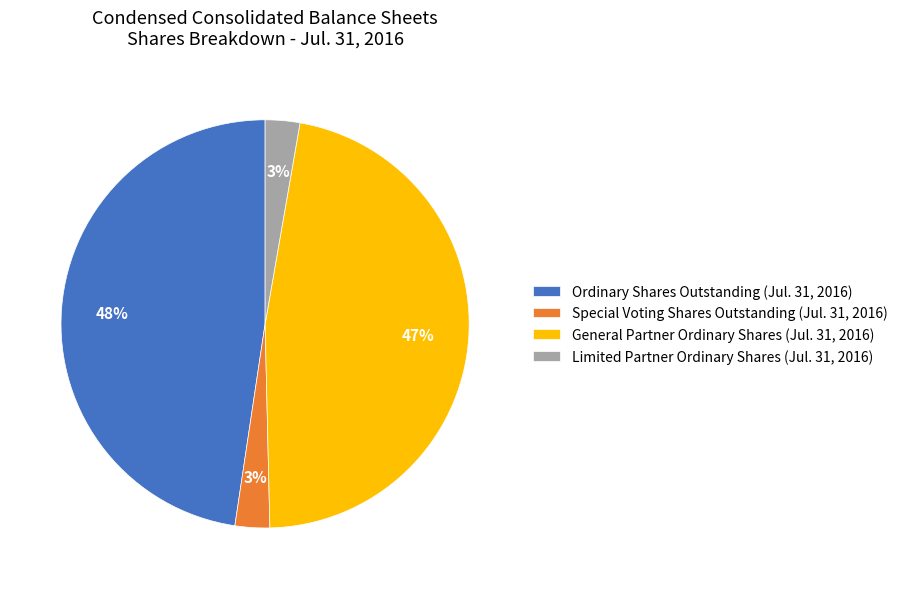

How many slices are in this pie chart?

4